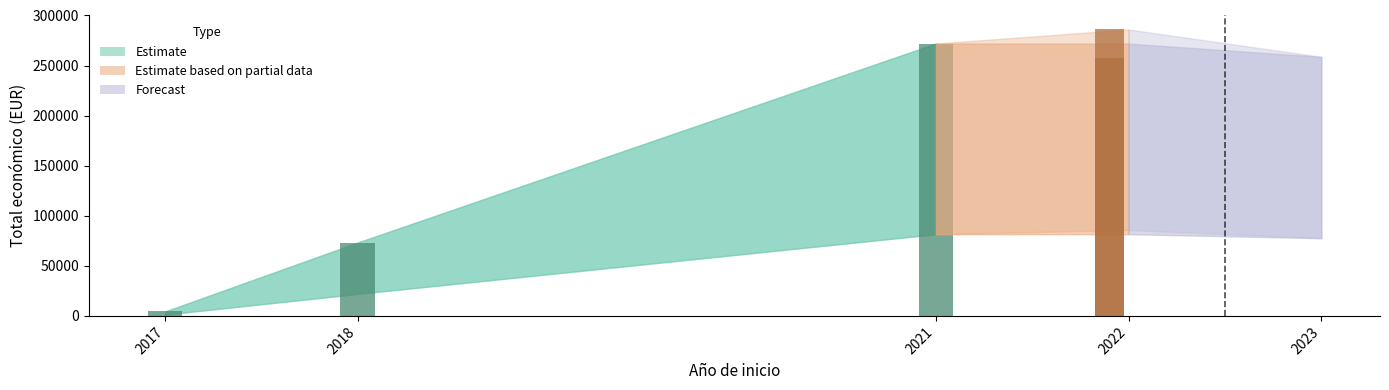

Which has a higher value, 2022 or 2017?

2022